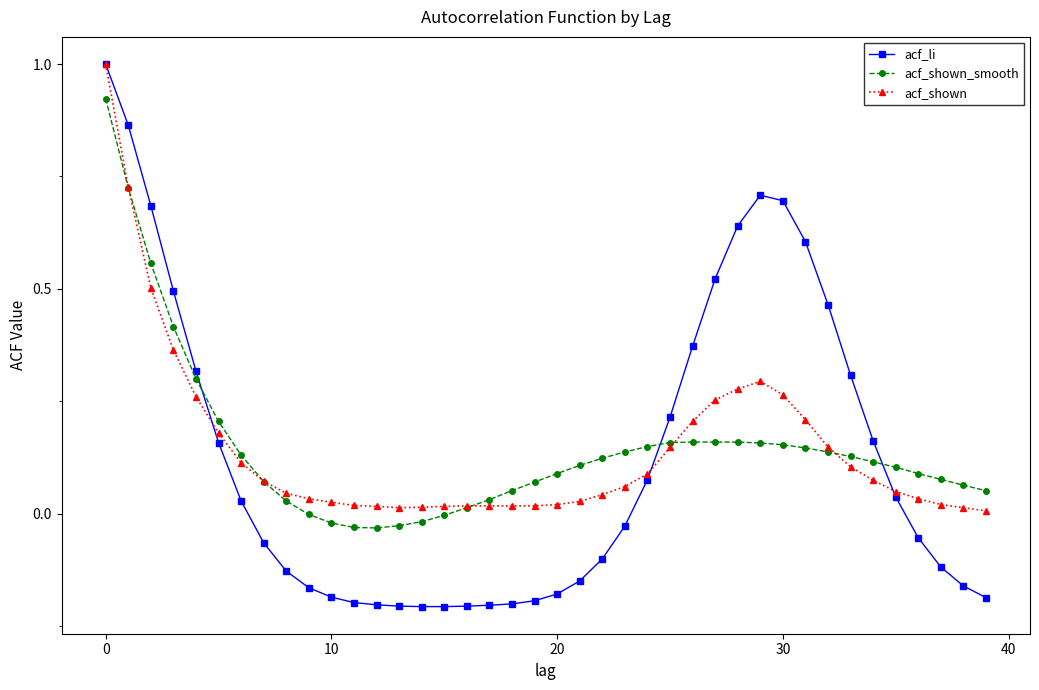

True or false: acf_li and acf_shown_smooth intersect in this chart.

True